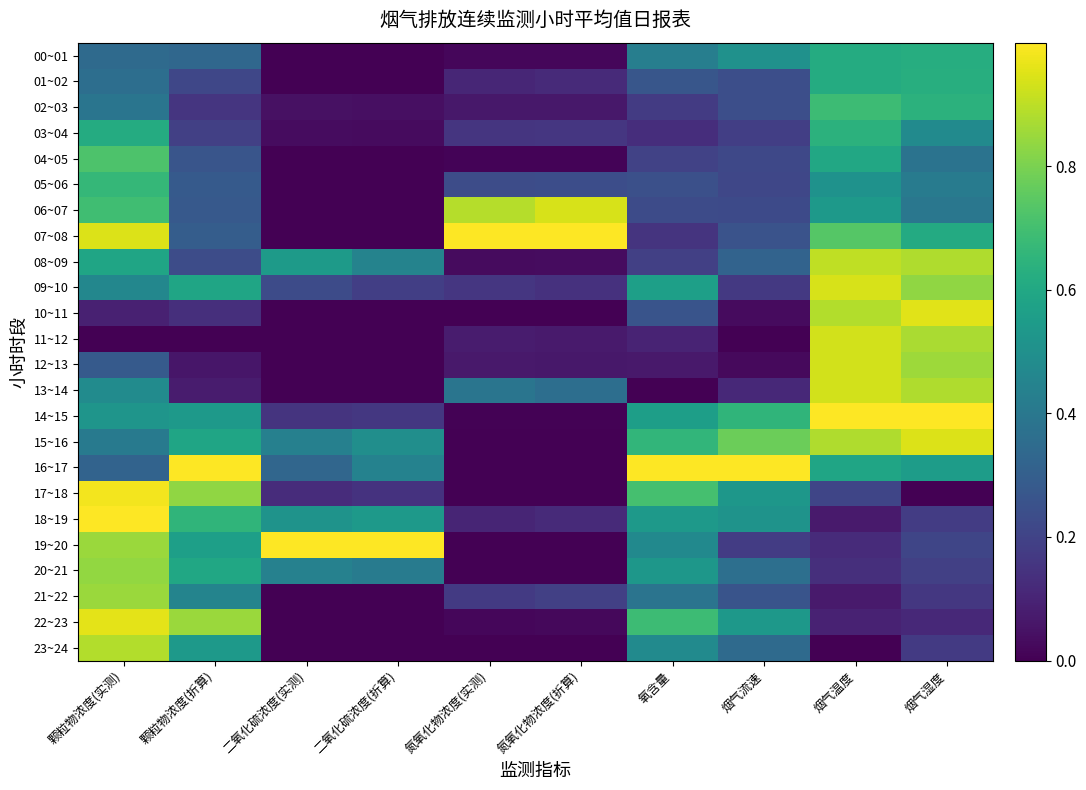

Which series has the widest spread of values?

07~08